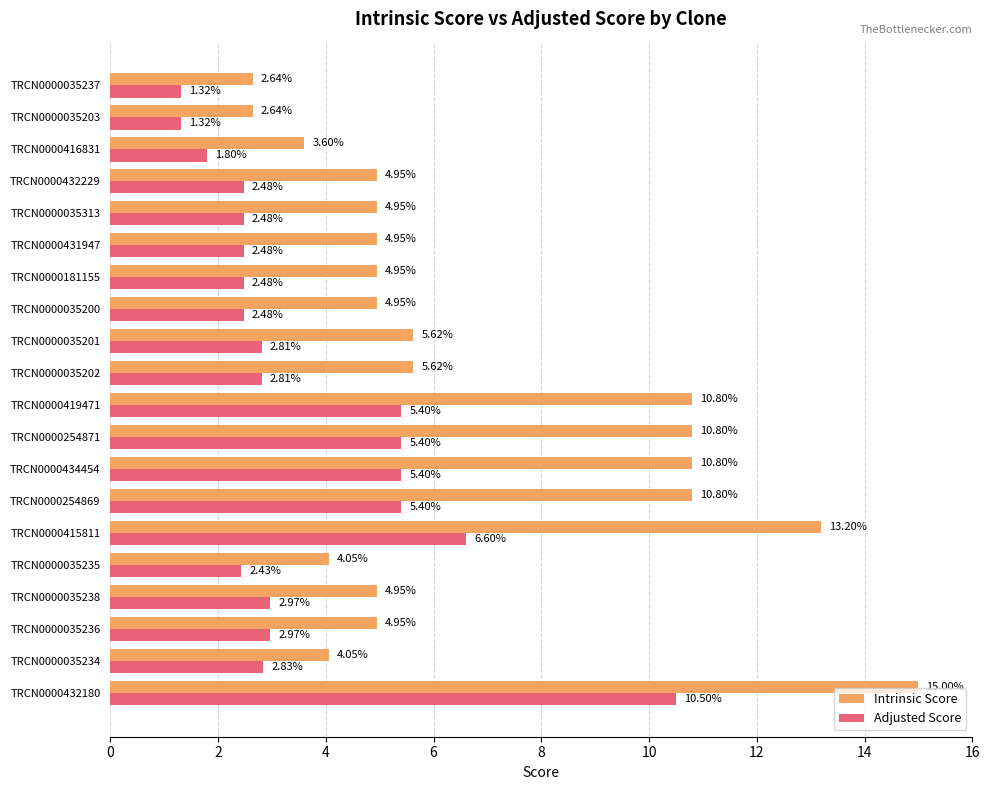

What is the spread (max minus min) of values at TRCN0000254871?

5.4